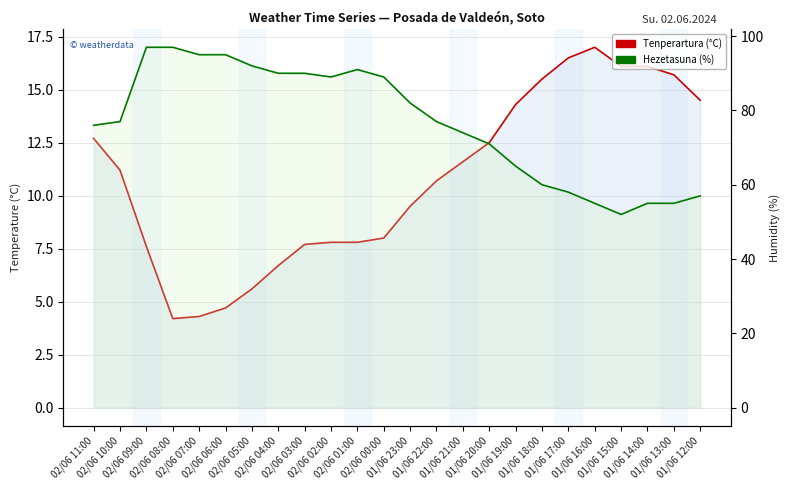

What is the difference between the maximum and minimum values in the Tenperartura (°C) series?

12.8